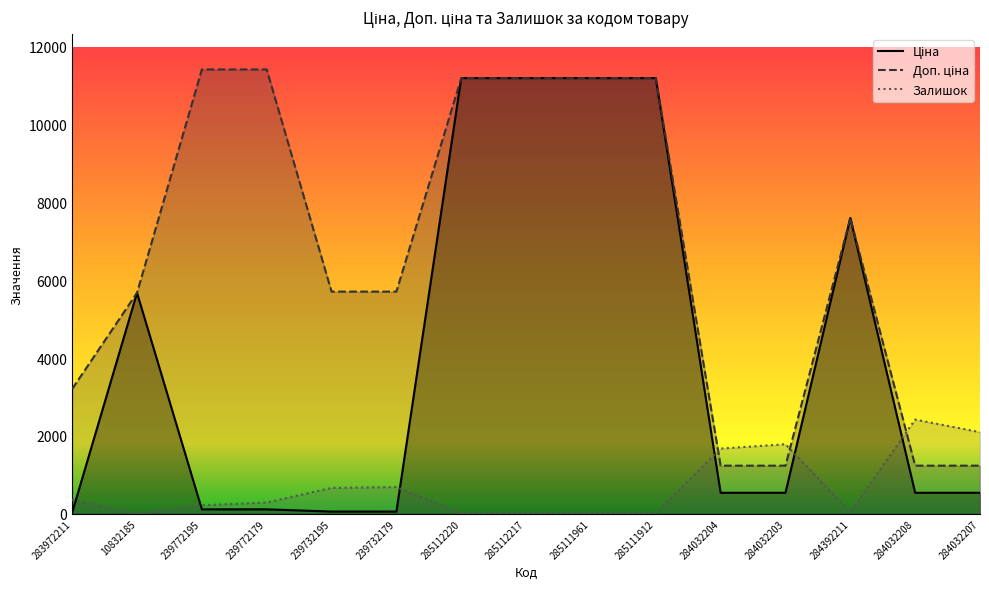

True or false: Ціна and Доп. ціна cross at least once.

False